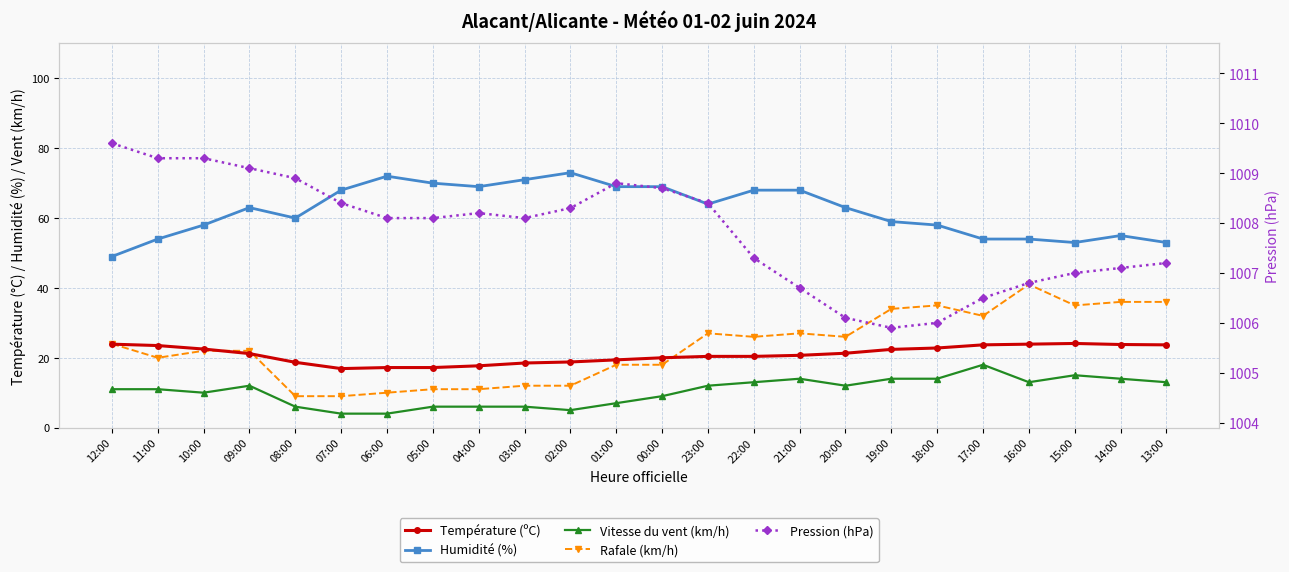

Is this an area chart (filled region under the line)?

No